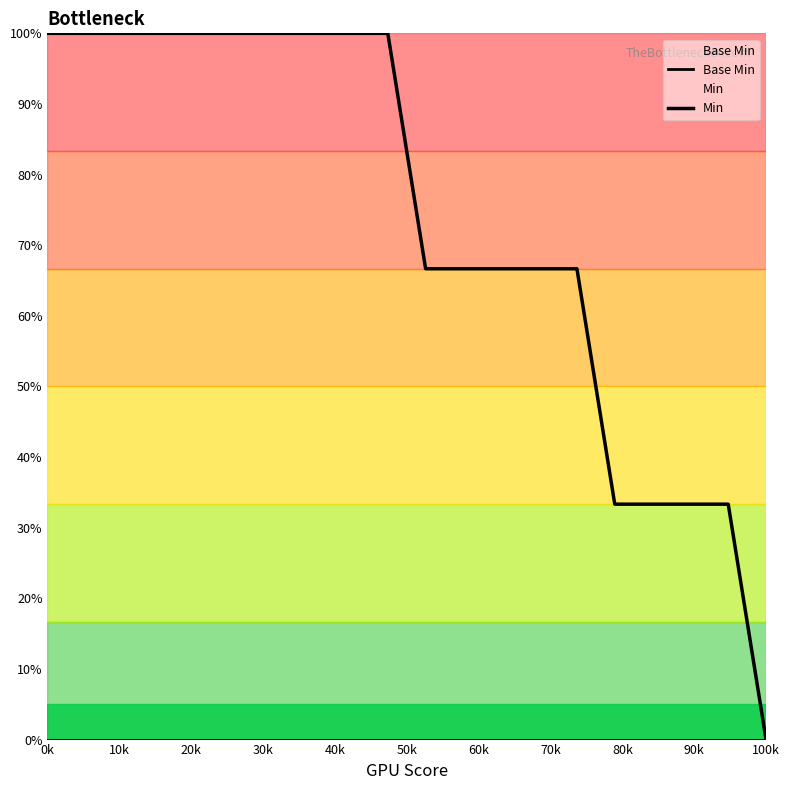

How many lines are shown in the chart?

2